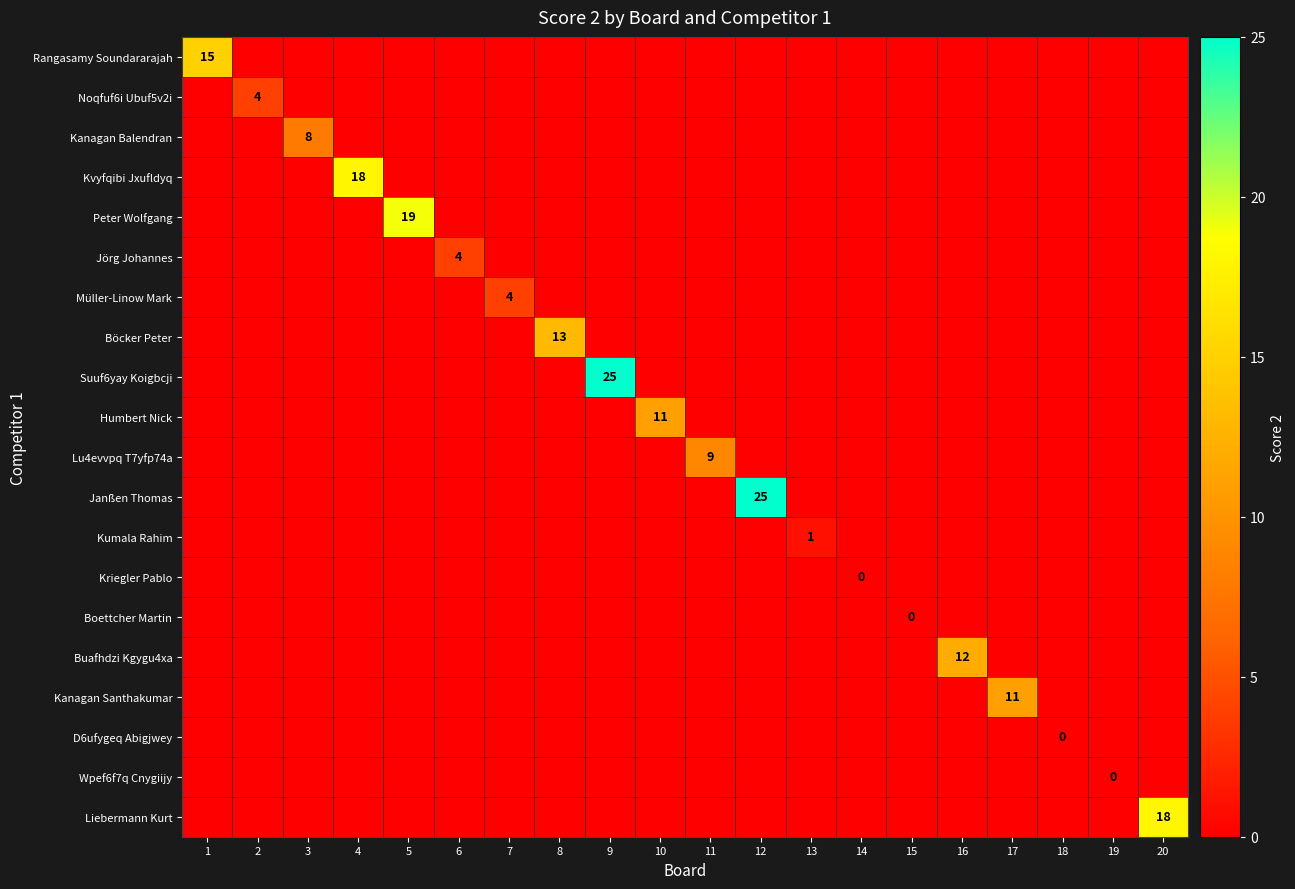

Rank the series by their maximum value, from lowest to highest.

Kriegler Pablo, Boettcher Martin, D6ufygeq Abigjwey, Wpef6f7q Cnygiijy, Kumala Rahim, Noqfuf6i Ubuf5v2i, Jörg Johannes, Müller-Linow Mark, Kanagan Balendran, Lu4evvpq T7yfp74a, Humbert Nick, Kanagan Santhakumar, Buafhdzi Kgygu4xa, Böcker Peter, Rangasamy Soundararajah, Kvyfqibi Jxufldyq, Liebermann Kurt, Peter Wolfgang, Suuf6yay Koigbcji, Janßen Thomas